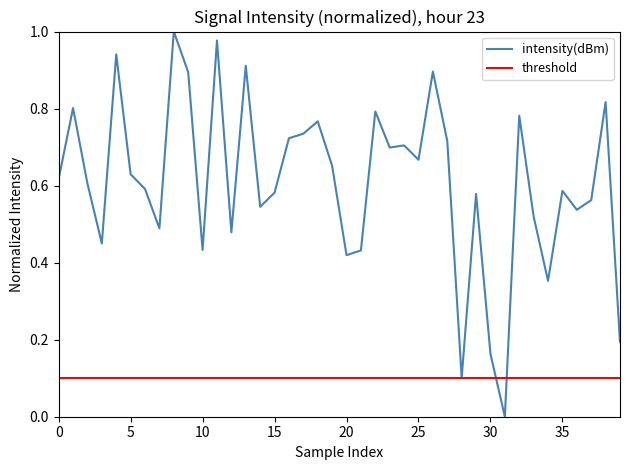

What is the change in value from 15 to 22?

+0.2